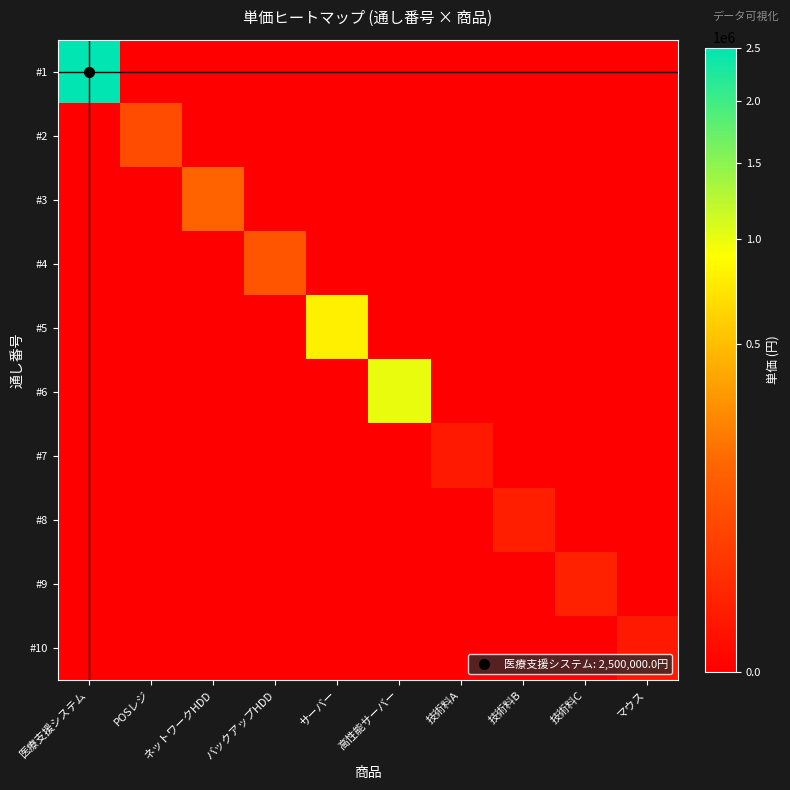

What is the maximum value shown in the chart?

2500000